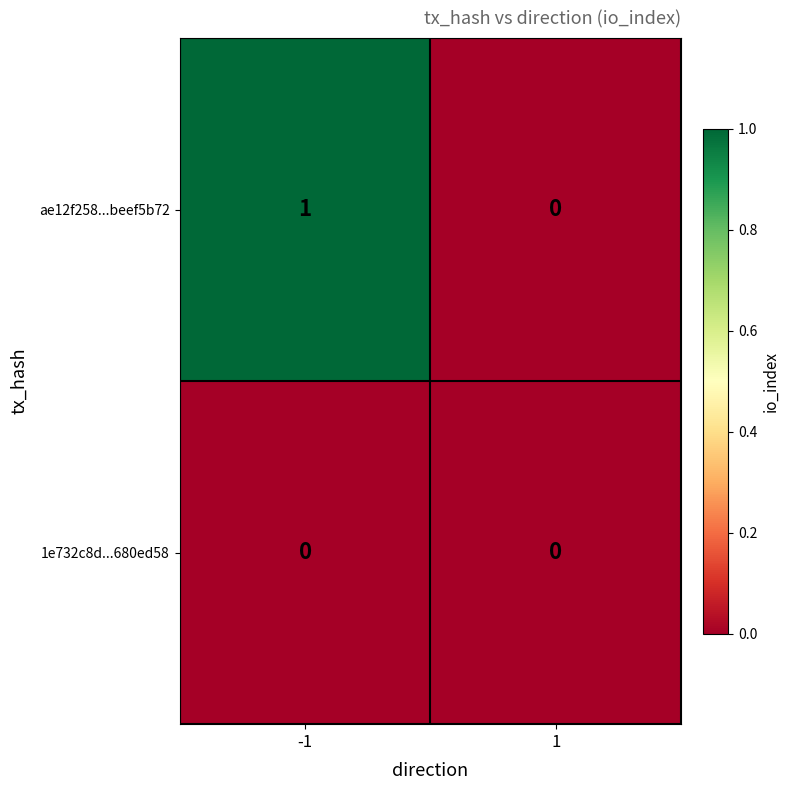

Rank the series by their maximum value, from lowest to highest.

1e732c8d...680ed58, ae12f258...beef5b72